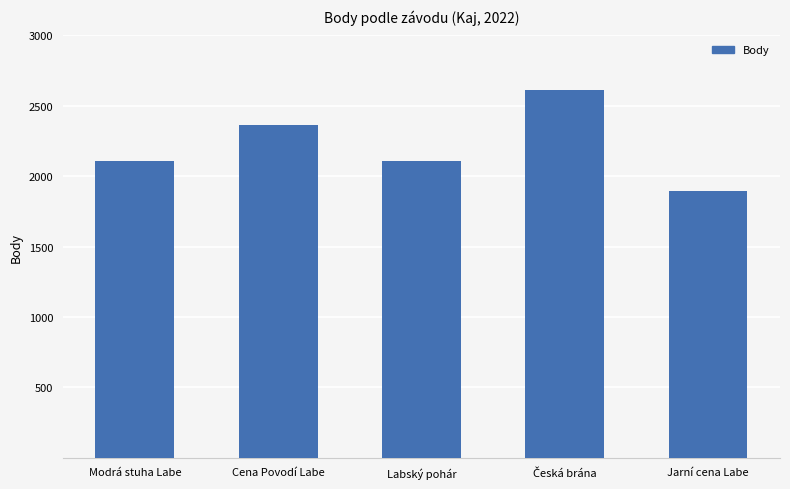

True or false: the data shows 2360 at Cena Povodí Labe.

True